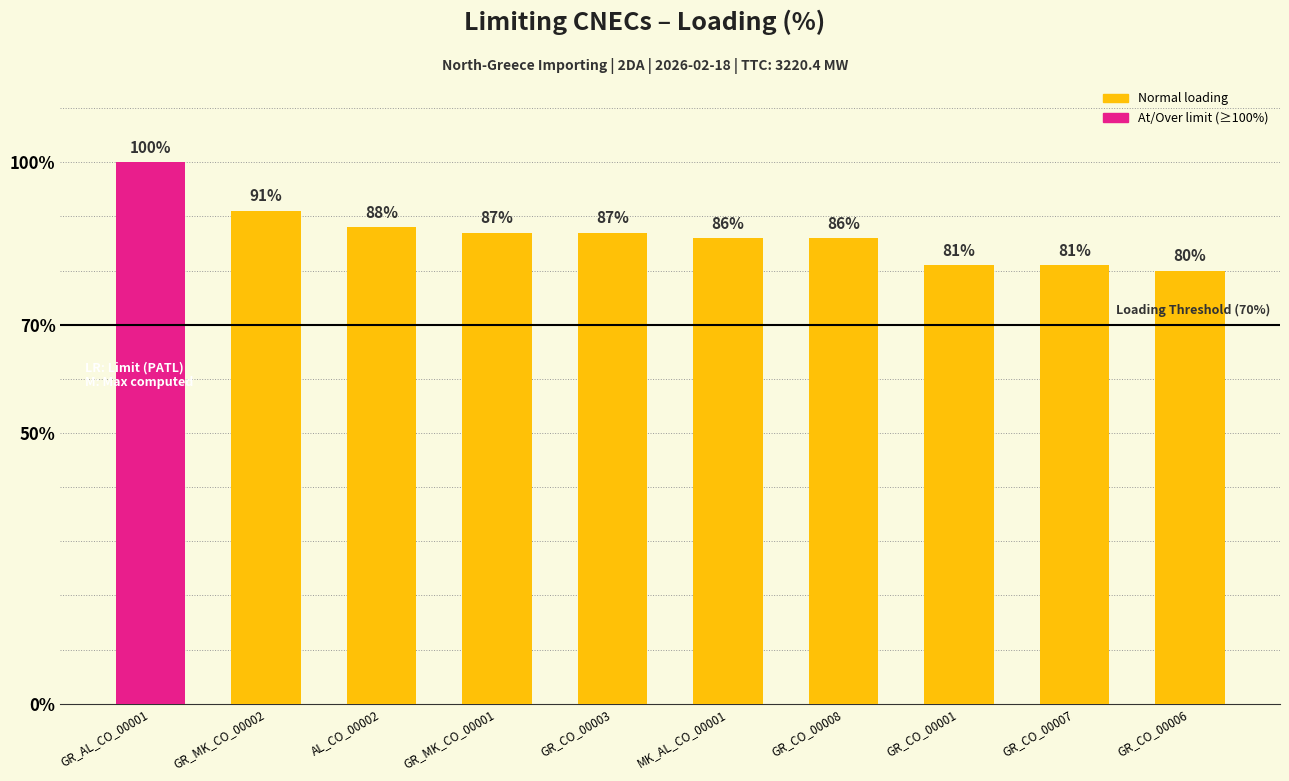

True or false: the data shows 136 at GR_MK_CO_00001.

False